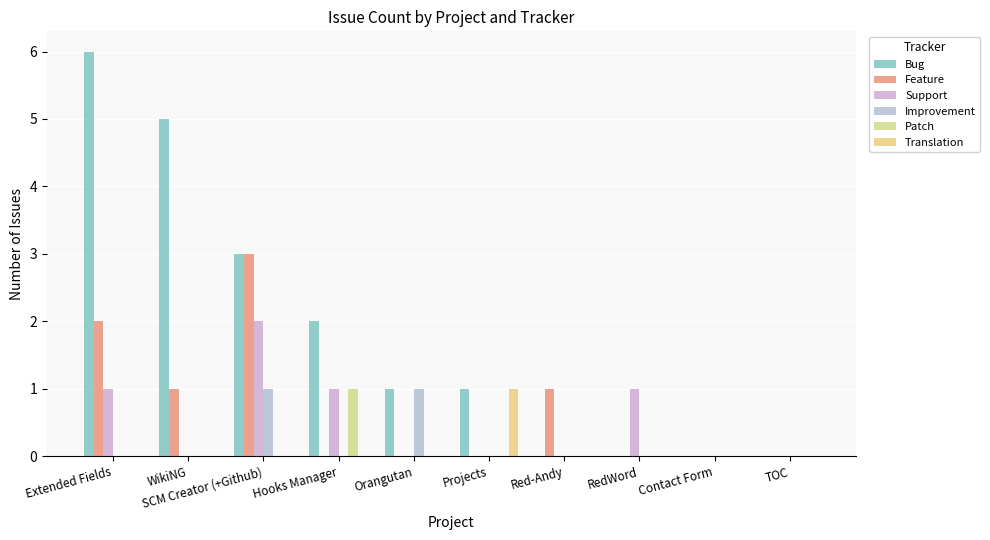

How many groups of bars are there?

10